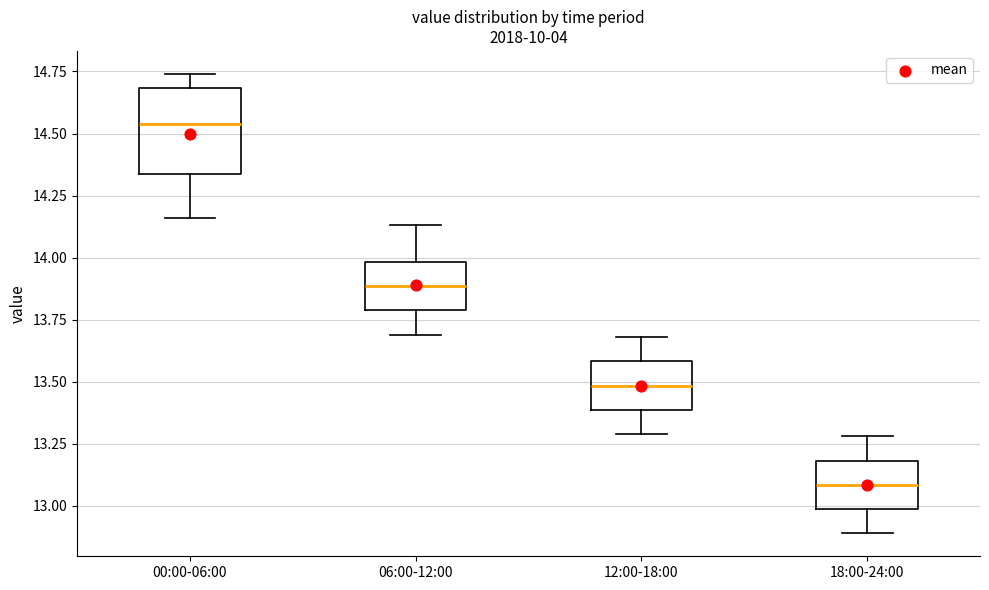

Reading left to right, transcribe this box plot: for each box, give where its median line is, the range the box spans, and where its two whiskers end, as read against the y-axis. The values are not printed on the chart, so give them approximately, as read against the axis.

00:00-06:00: median 14.55, box 14.35 to 14.70, whiskers 14.15 to 14.75
06:00-12:00: median 13.90, box 13.80 to 14.00, whiskers 13.70 to 14.15
12:00-18:00: median 13.50, box 13.40 to 13.60, whiskers 13.30 to 13.70
18:00-24:00: median 13.10, box 13.00 to 13.20, whiskers 12.90 to 13.30